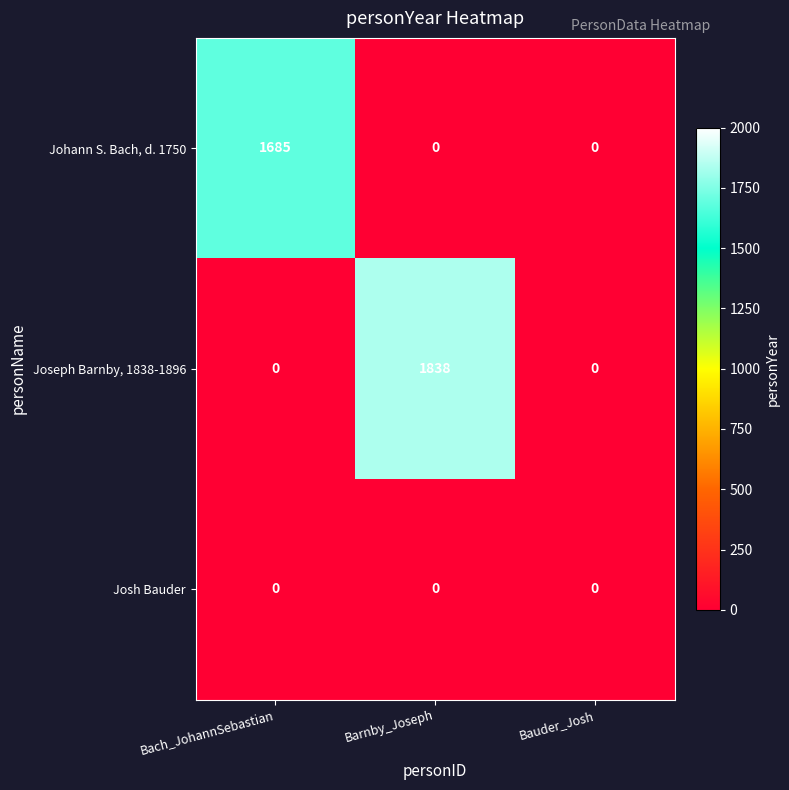

Reading left to right, extract all data points from this chart.

Johann S. Bach, d. 1750: Bach_JohannSebastian=1685	Barnby_Joseph=0	Bauder_Josh=0
Joseph Barnby, 1838-1896: Bach_JohannSebastian=0	Barnby_Joseph=1838	Bauder_Josh=0
Josh Bauder: Bach_JohannSebastian=0	Barnby_Joseph=0	Bauder_Josh=0